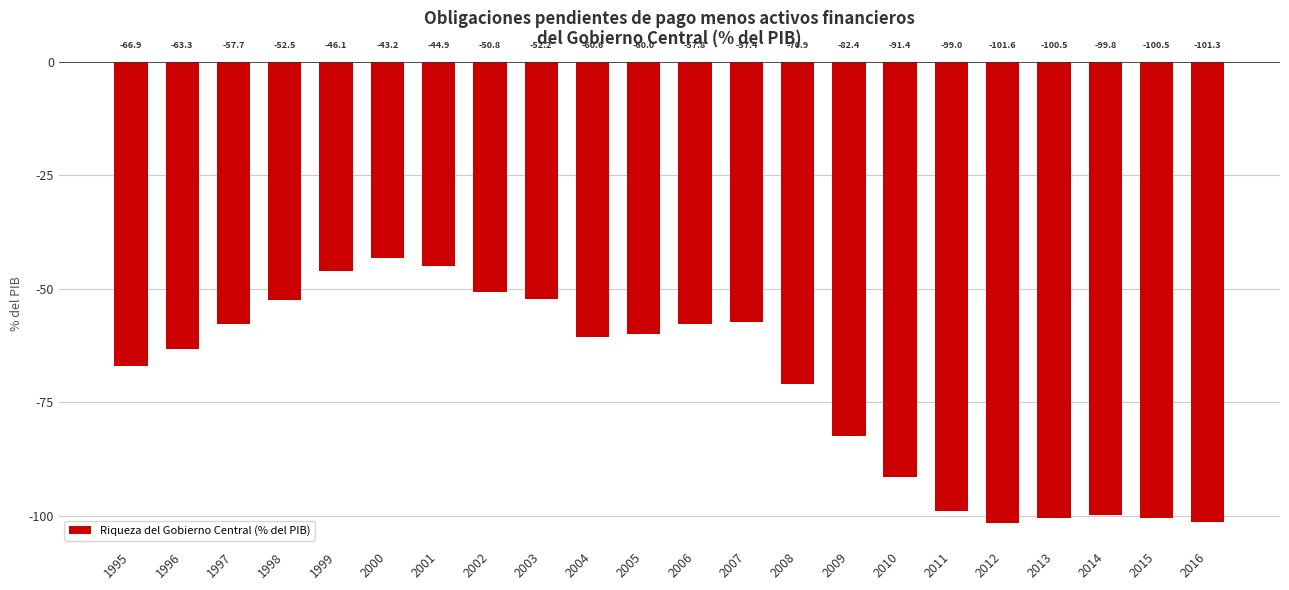

Count the number of values greater than -60.

9